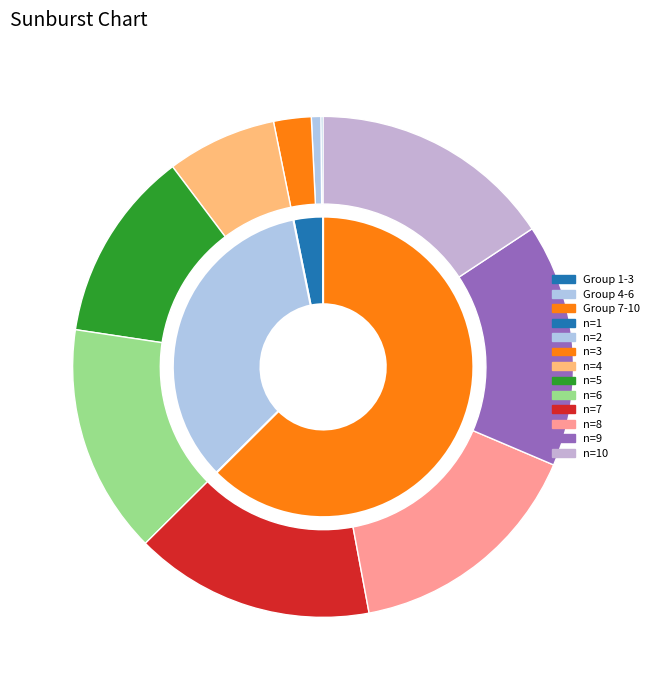

How many segments does this pie chart have?

10